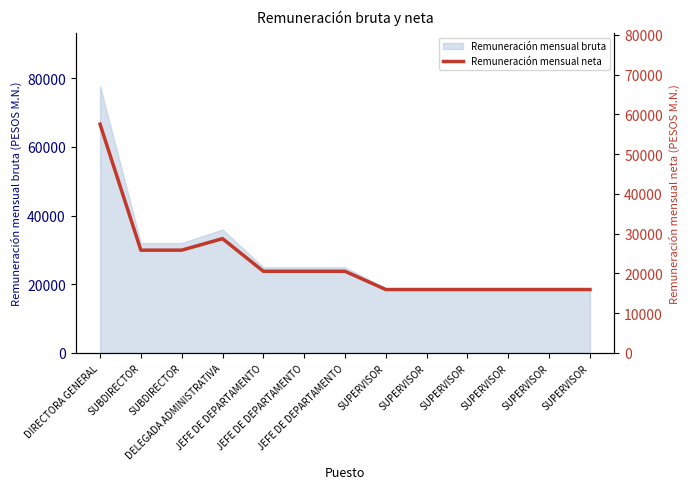

Between SUPERVISOR and JEFE DE DEPARTAMENTO, which is larger?

JEFE DE DEPARTAMENTO